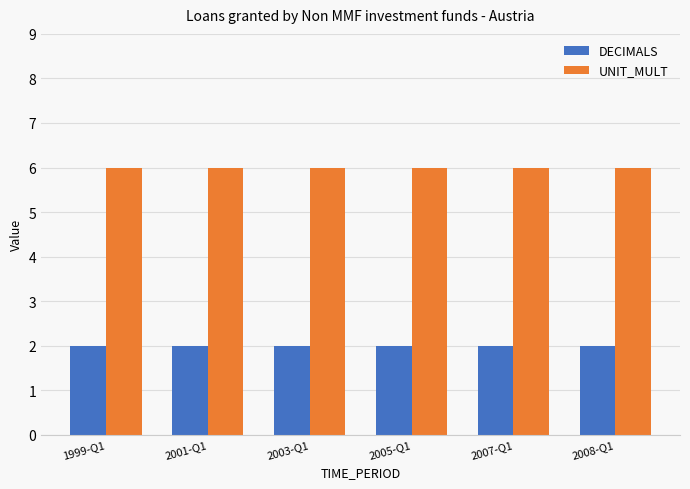

What is the total value across all series at 2003-Q1?

8